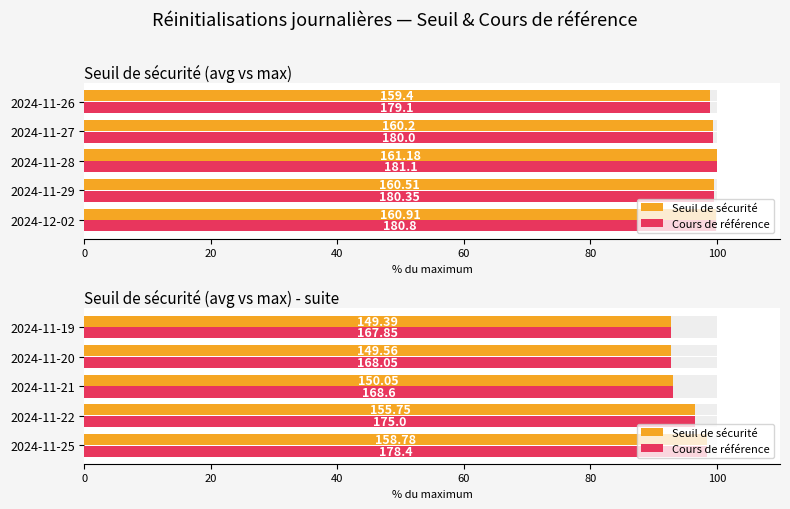

The Cours de référence series shows 92.8 at 2024-11-20. True or false?

True